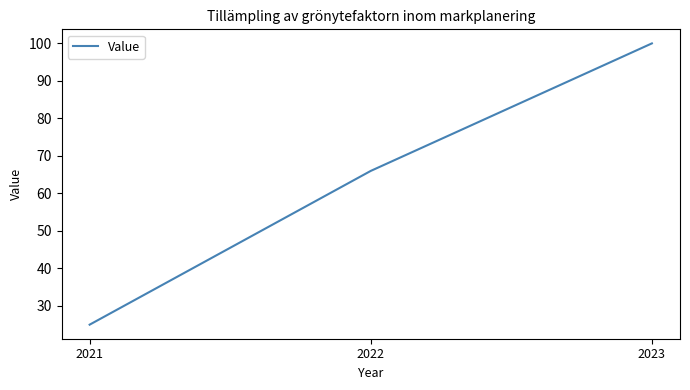

Rank the categories by value from lowest to highest.

2021, 2022, 2023